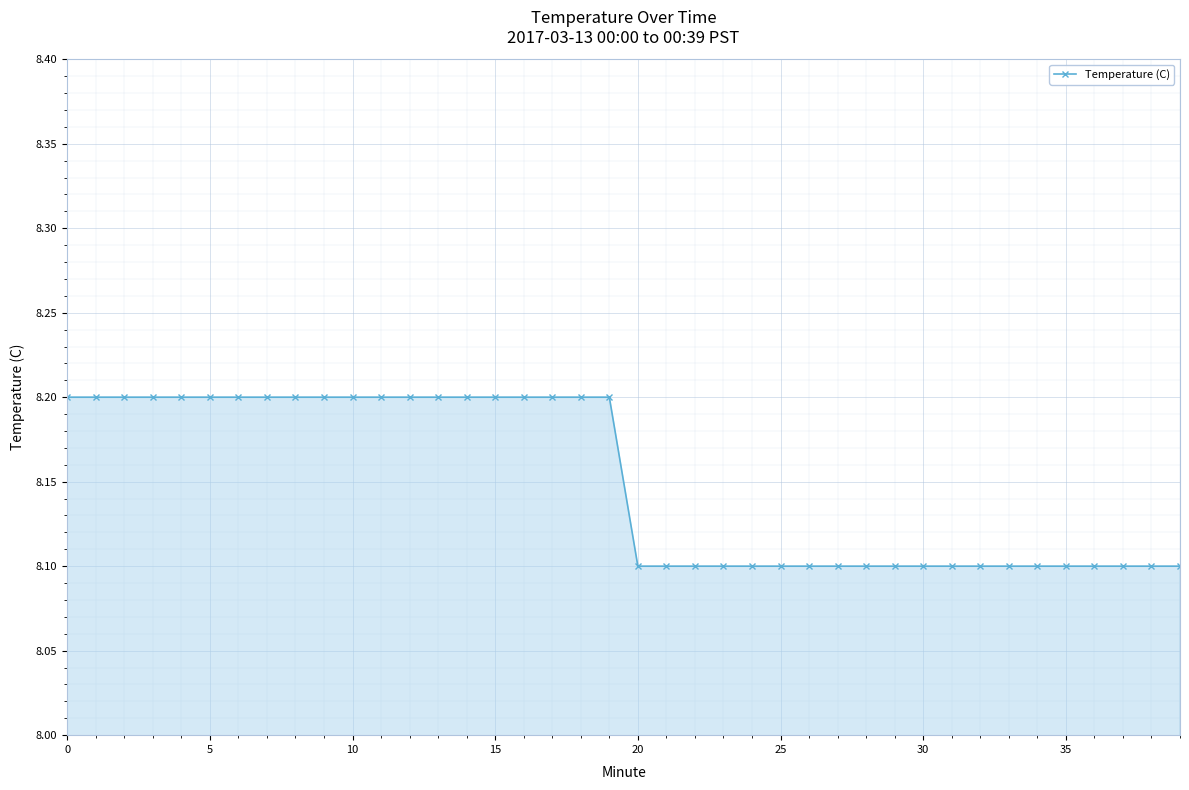

What is the average value?

8.2